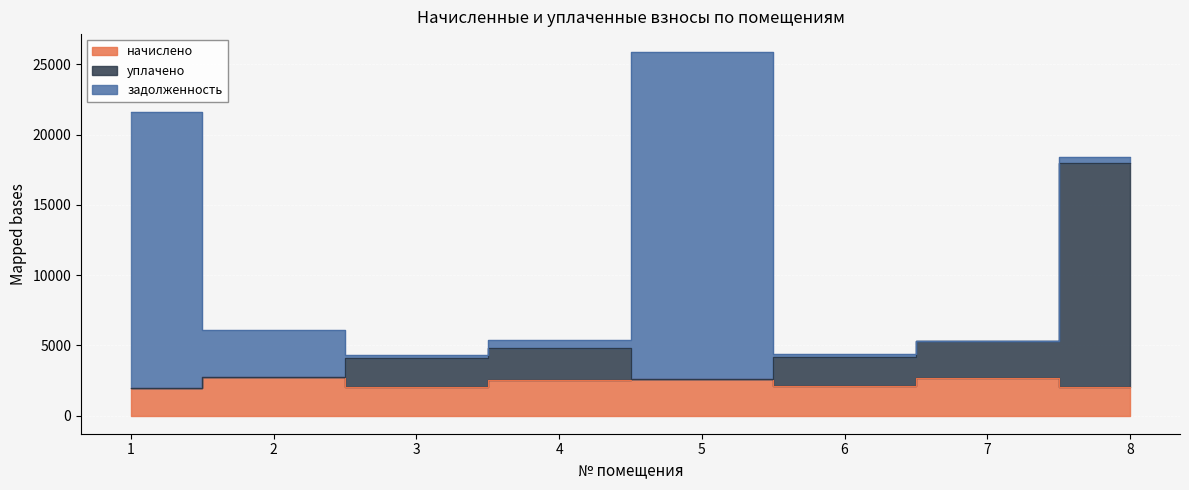

At which label does уплачено first exceed 4140?

4